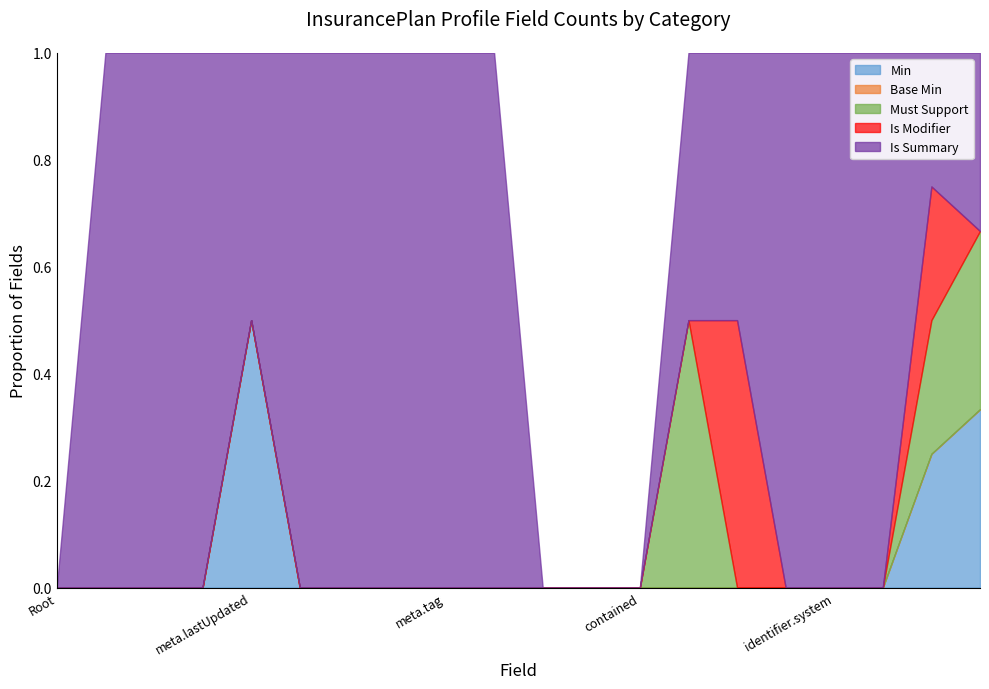

What is the total value across all series at meta.tag?

1.0